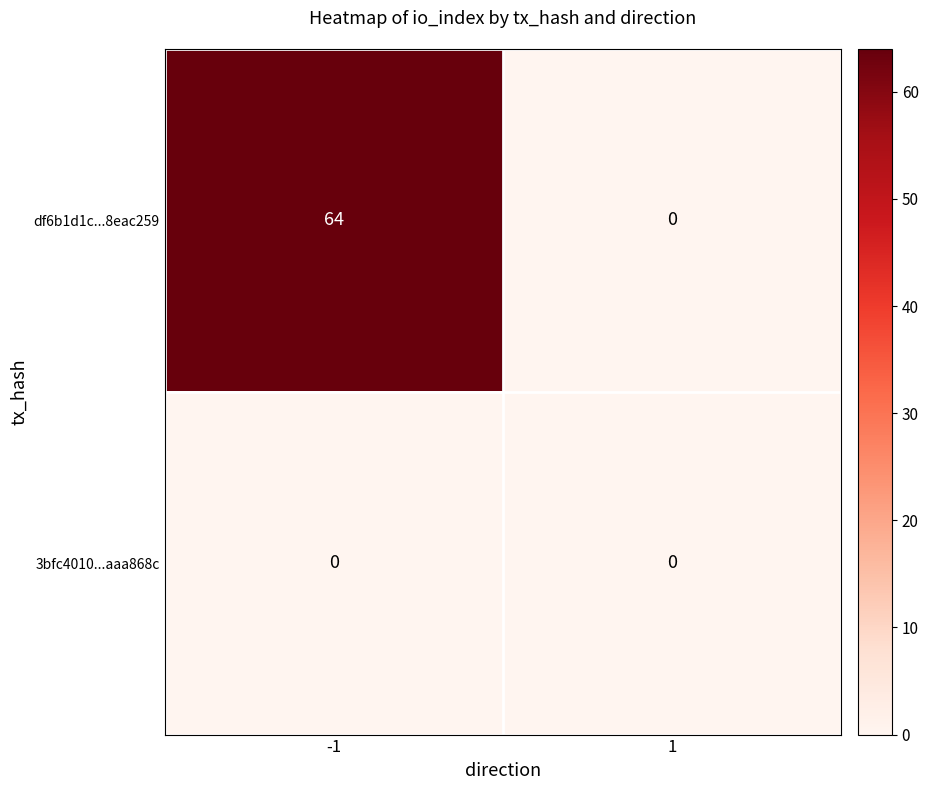

Rank the series at -1 from lowest to highest value.

3bfc4010...aaa868c, df6b1d1c...8eac259